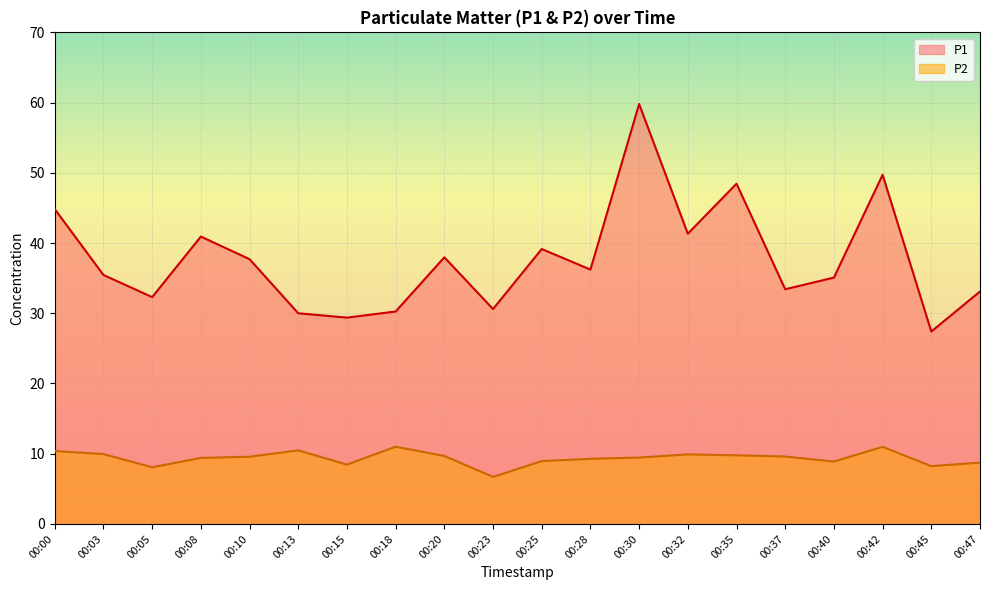

How many series are shown in this chart?

2